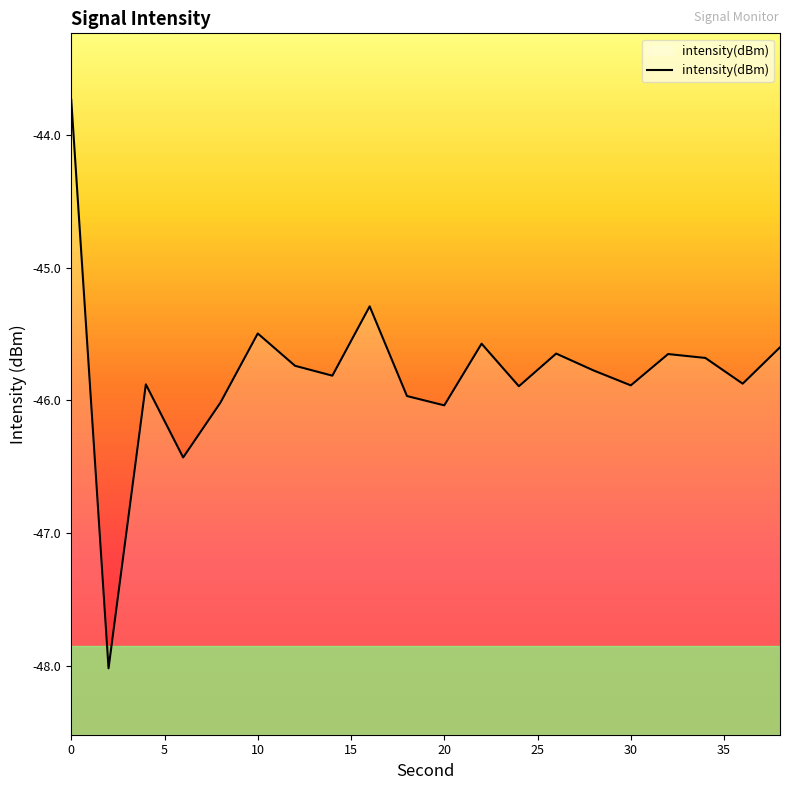

The value at 0 is -9.2. True or false?

False